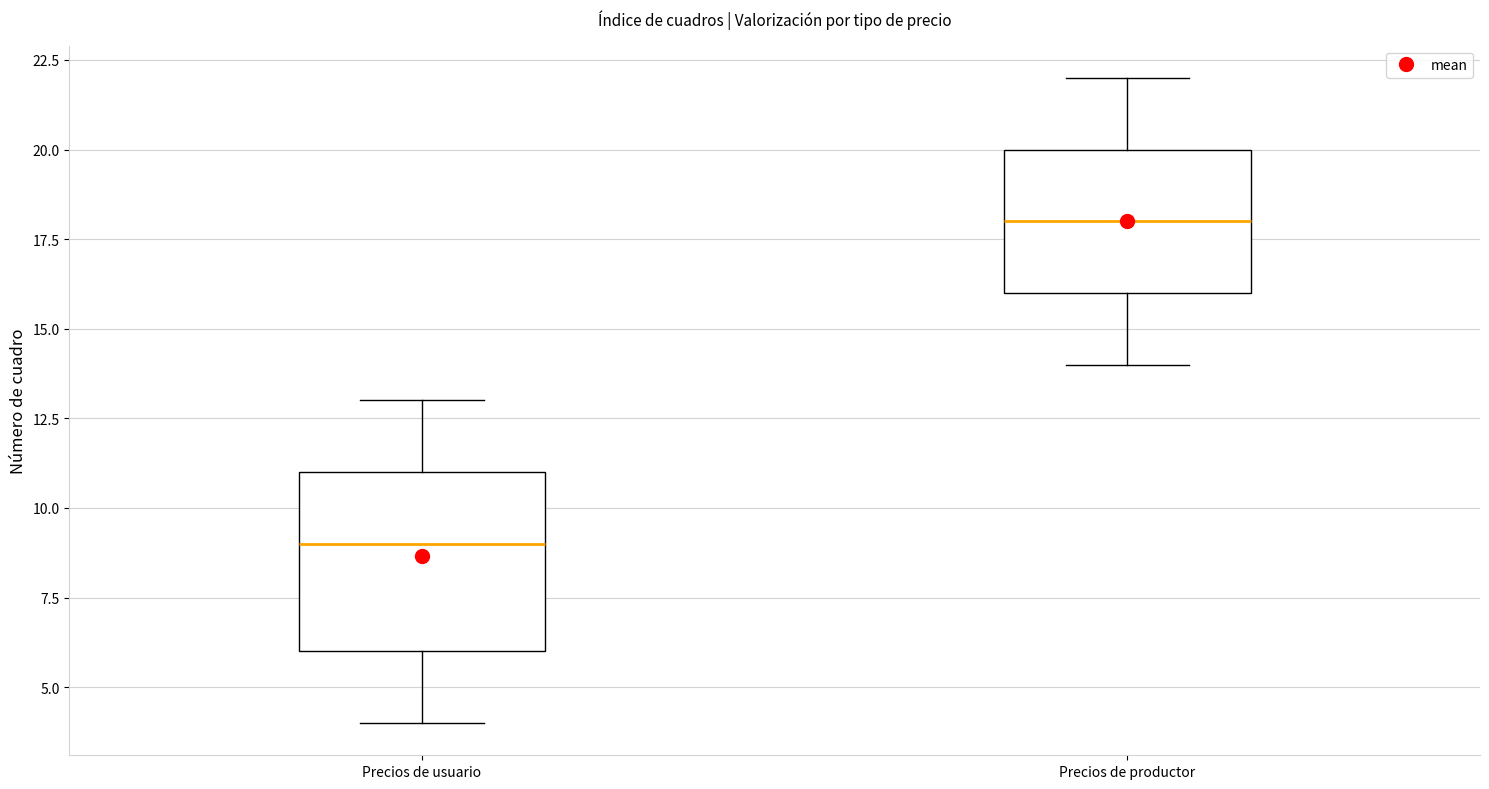

Reading left to right, read every box against the y-axis: the position of its median line, the range the box covers, and the ends of its whiskers. The values are not printed on the chart, so give them approximately, as read against the axis.

Precios de usuario: median 9, box 6 to 11, whiskers 4 to 13
Precios de productor: median 18, box 16 to 20, whiskers 14 to 22